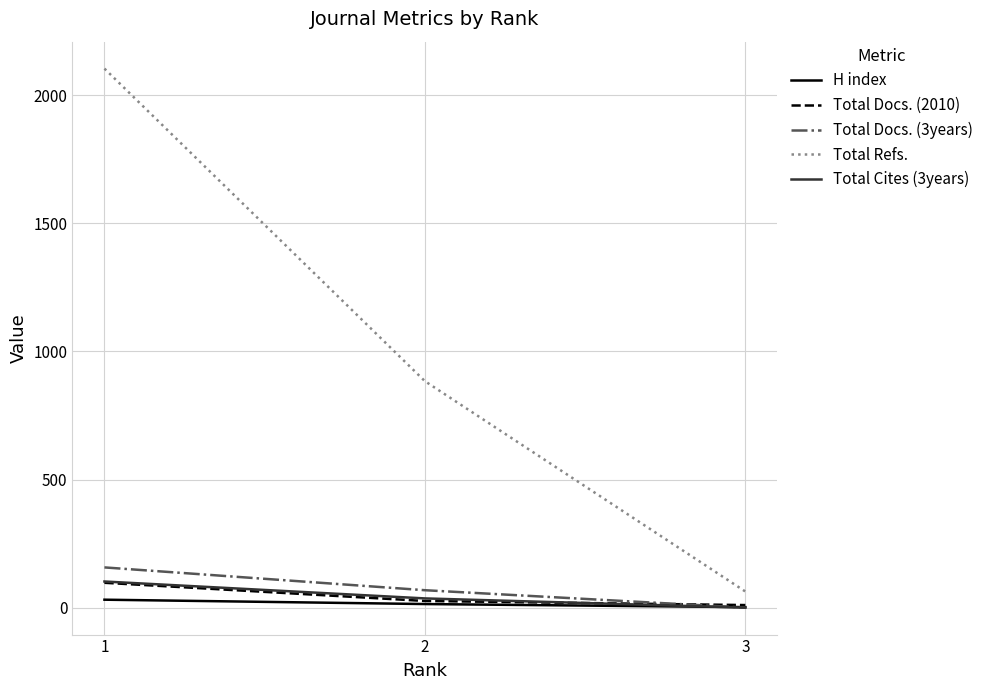

What is the difference between the maximum and minimum values in the Total Docs. (3years) series?

157